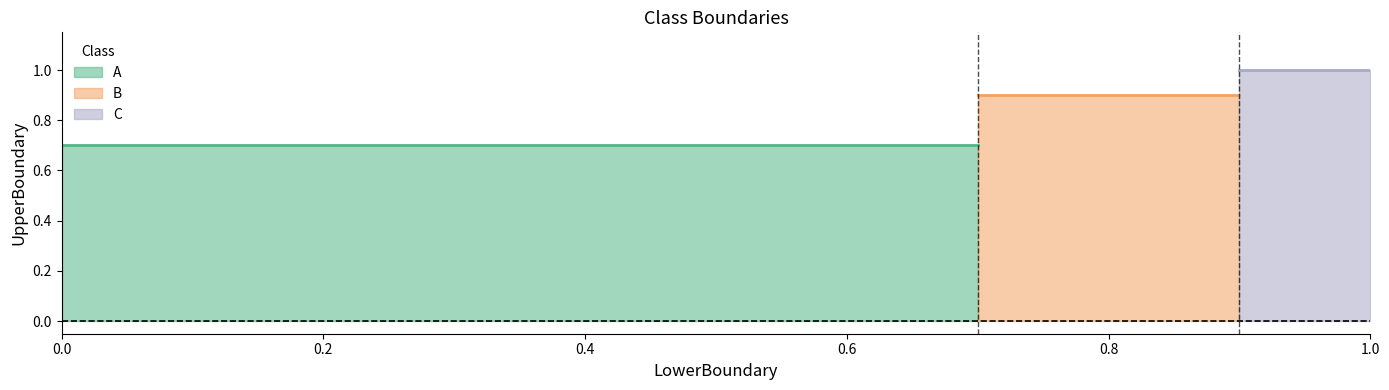

What is the difference between the B values at 0.0 and 0.7?

0.2